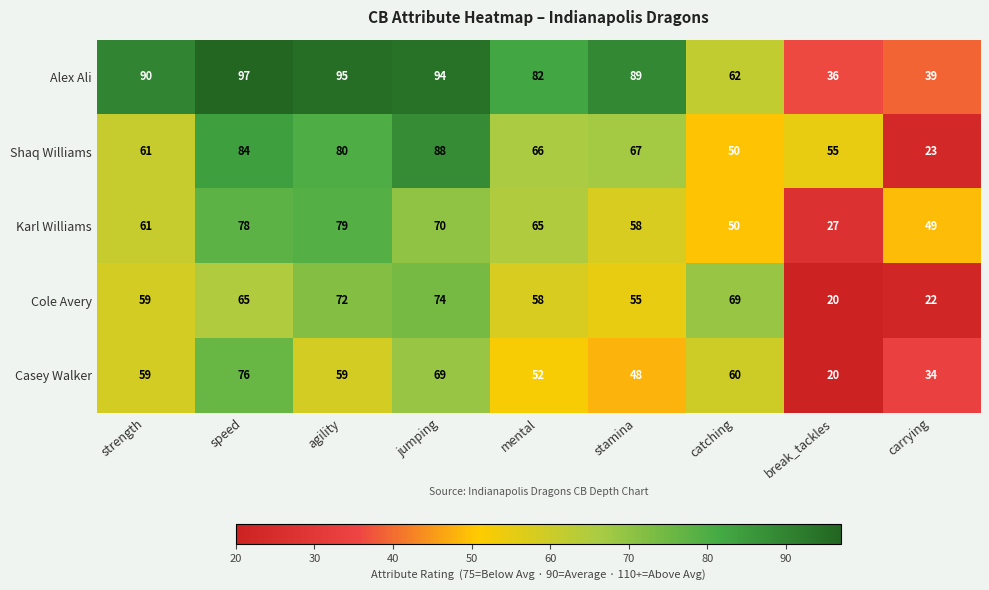

What is the sum of all Karl Williams values?

537